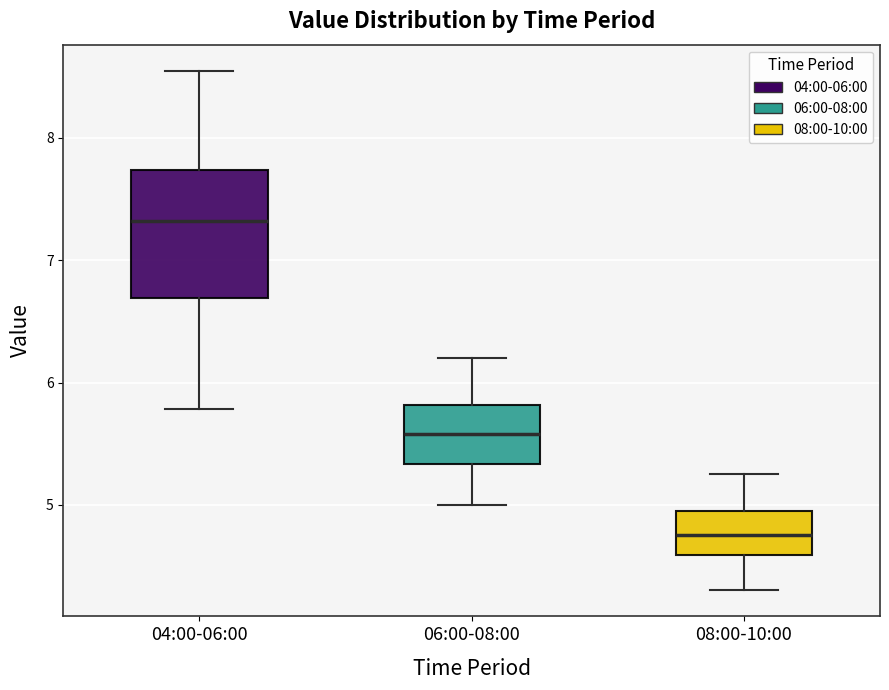

Reading left to right, read every box against the y-axis: the position of its median line, the range the box covers, and the ends of its whiskers. The values are not printed on the chart, so give them approximately, as read against the axis.

04:00-06:00: median 7.3, box 6.7 to 7.7, whiskers 5.8 to 8.6
06:00-08:00: median 5.6, box 5.3 to 5.8, whiskers 5.0 to 6.2
08:00-10:00: median 4.8, box 4.6 to 5.0, whiskers 4.3 to 5.3